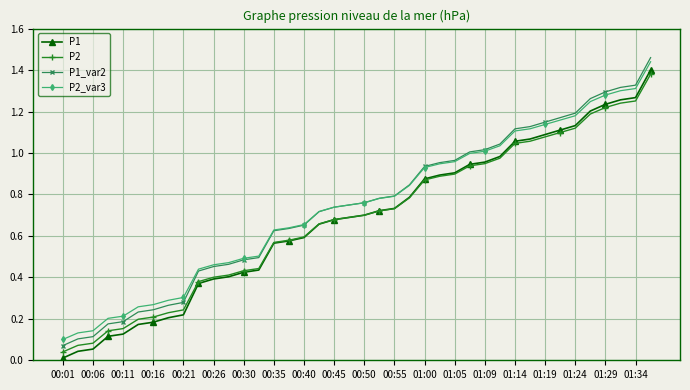

True or false: P1 and P1_var2 cross at least once.

False